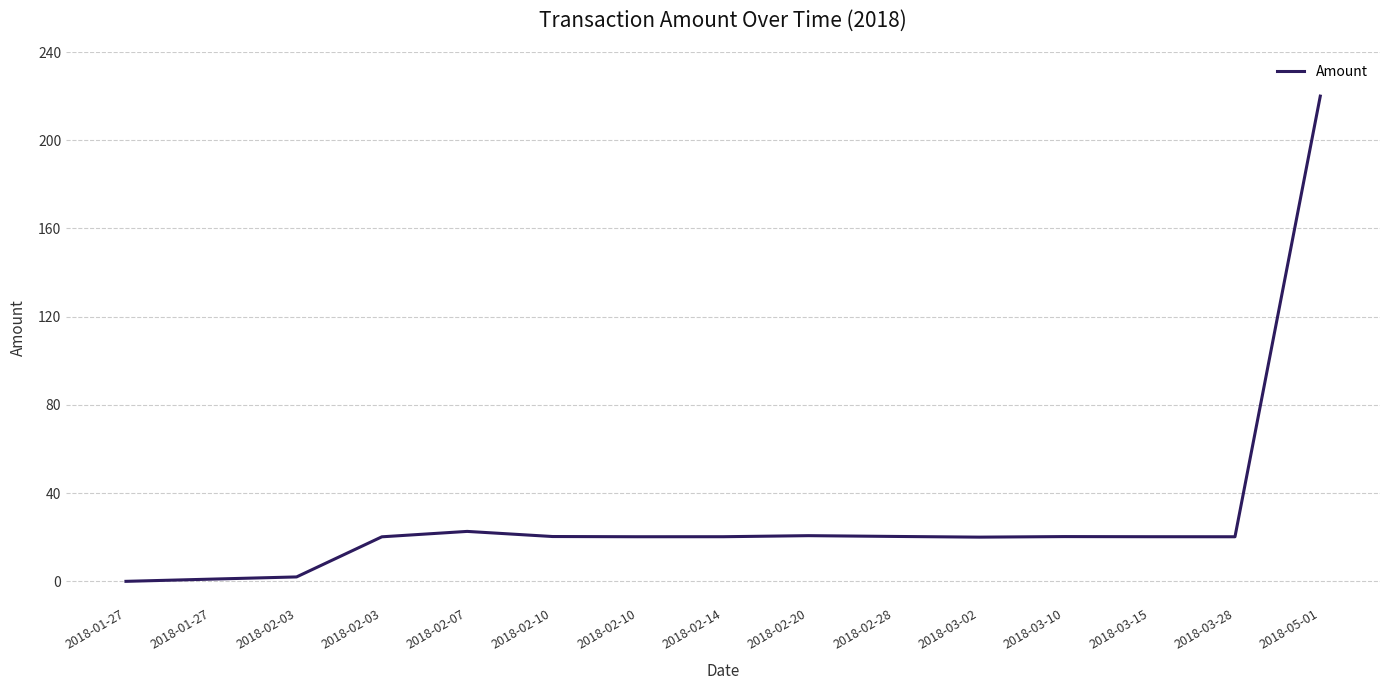

Does the chart display data point markers on the line(s)?

No